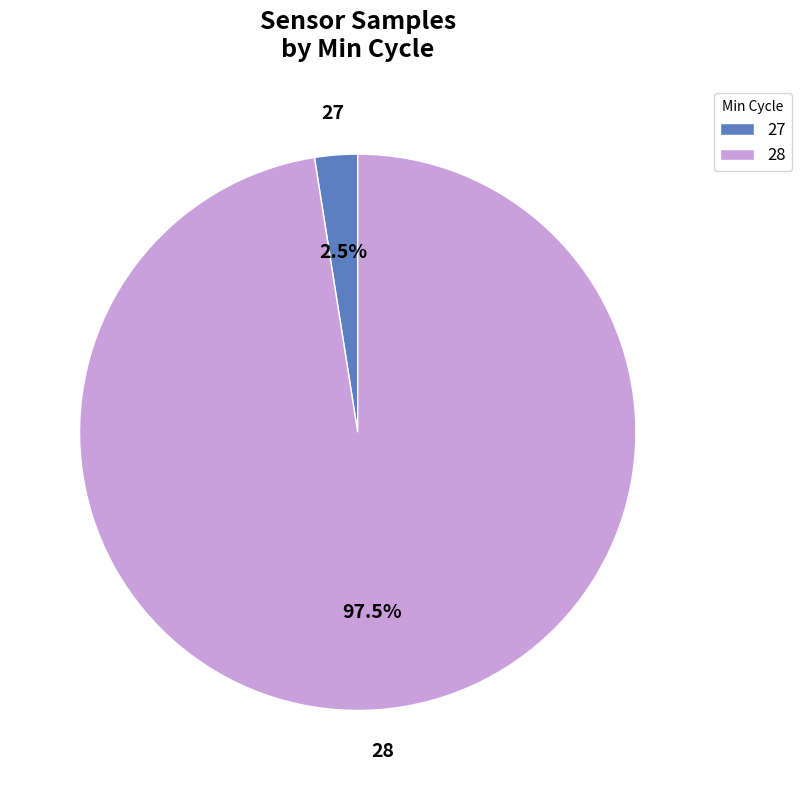

Does any single category account for the majority?

Yes